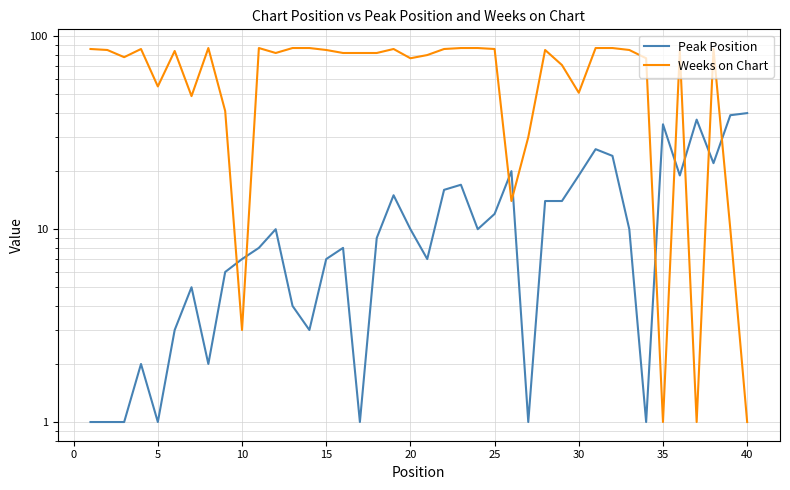

What is the sum of all Weeks on Chart values?

2687